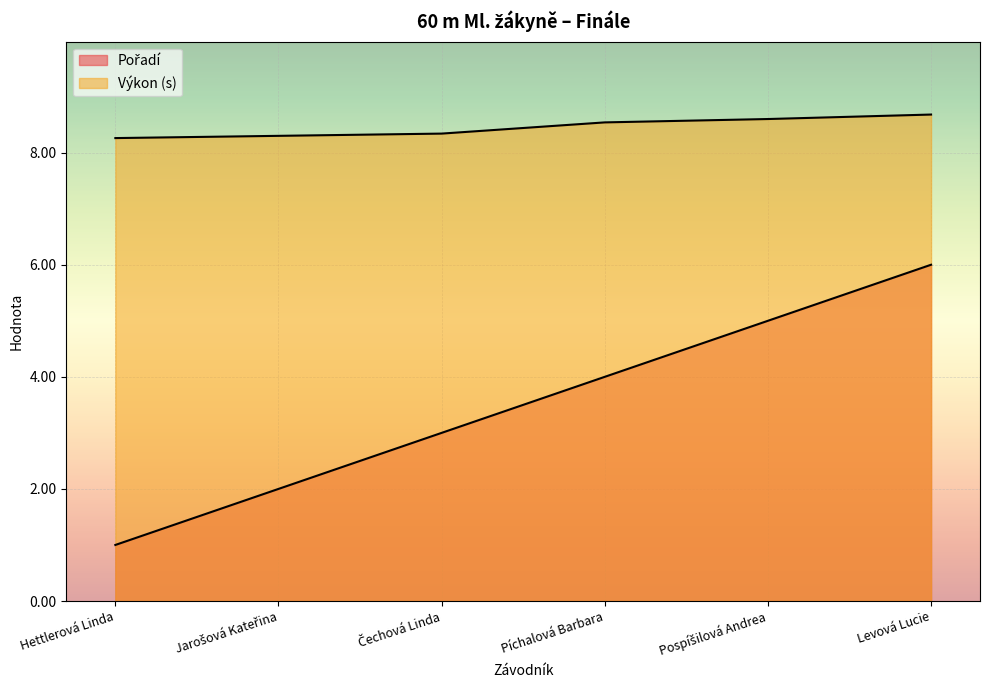

List the series in order of their overall mean, highest first.

Výkon, Pořadí